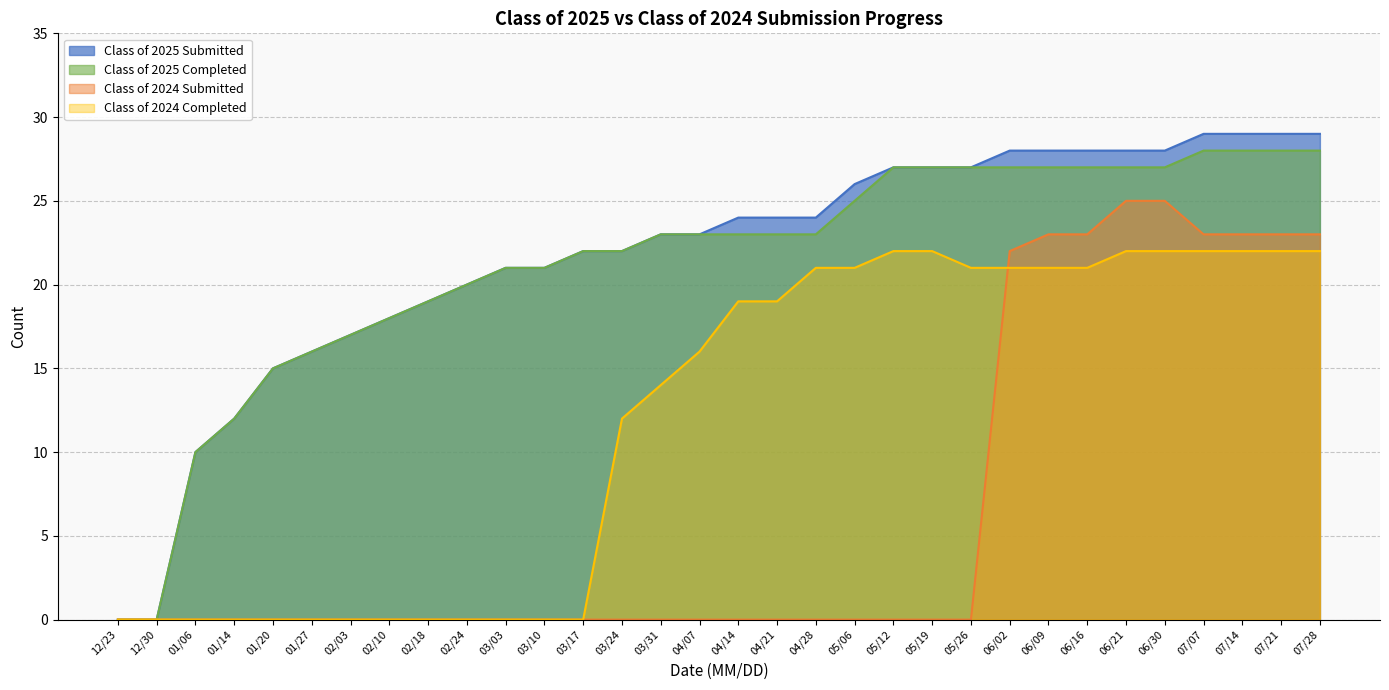

Which category has the highest value in the Class of 2025 Submitted series?

07/07